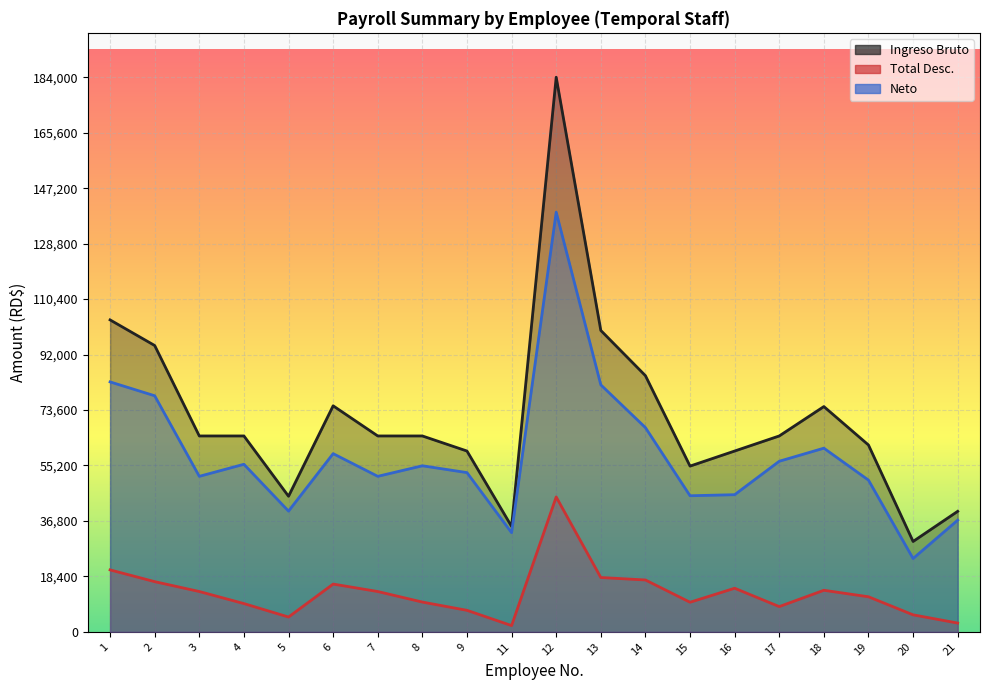

Reading right to left, transcribe all the data shown in this chart.

Ingreso Bruto: 40000.0	30000.0	62000.0	74750.0	65000.0	60000.0	55000.0	85000.0	100000.0	184000.0	35000.0	60000.0	65000.0	65000.0	75000.0	45000.0	65000.0	65000.0	95000.0	103500.0
Total Desc.: 2931.7	5661.1	11652.2	13805.1	8394.1	14485.4	9835.2	17225.5	18040.4	44763.7	2093.5	7157.7	9894.1	13394.1	15866.9	4932.8	9394.1	13394.1	16668.7	20570.5
Neto: 37068.3	24338.9	50347.8	60944.9	56605.9	45514.6	45164.8	67774.5	81959.6	139236.3	32906.5	52842.3	55105.9	51605.9	59133.1	40067.2	55605.9	51605.9	78331.3	82929.5